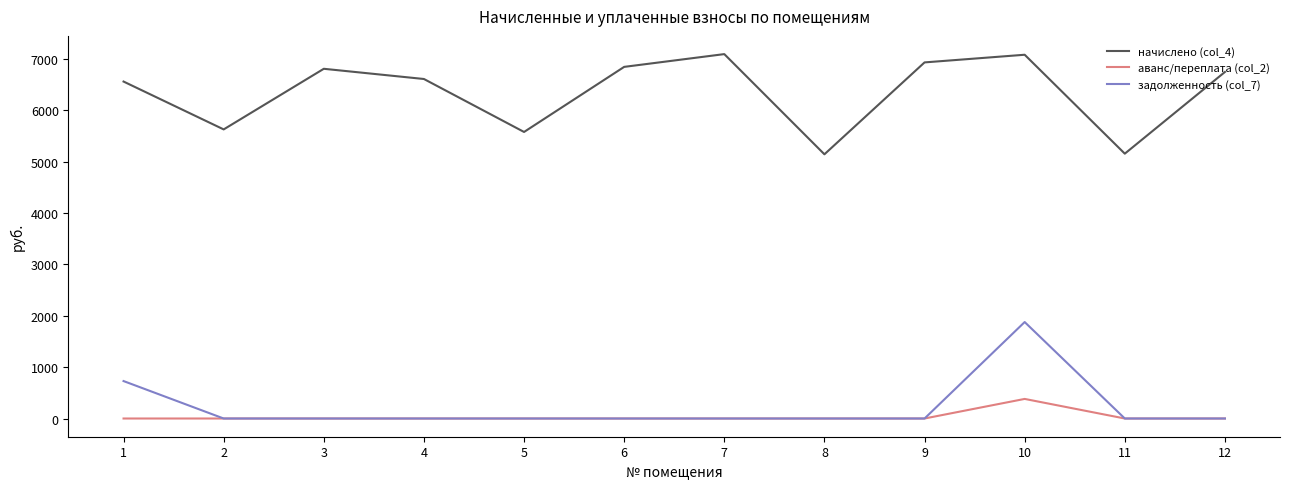

True or false: задолженность (col_7) and начислено (col_4) cross at least once.

False